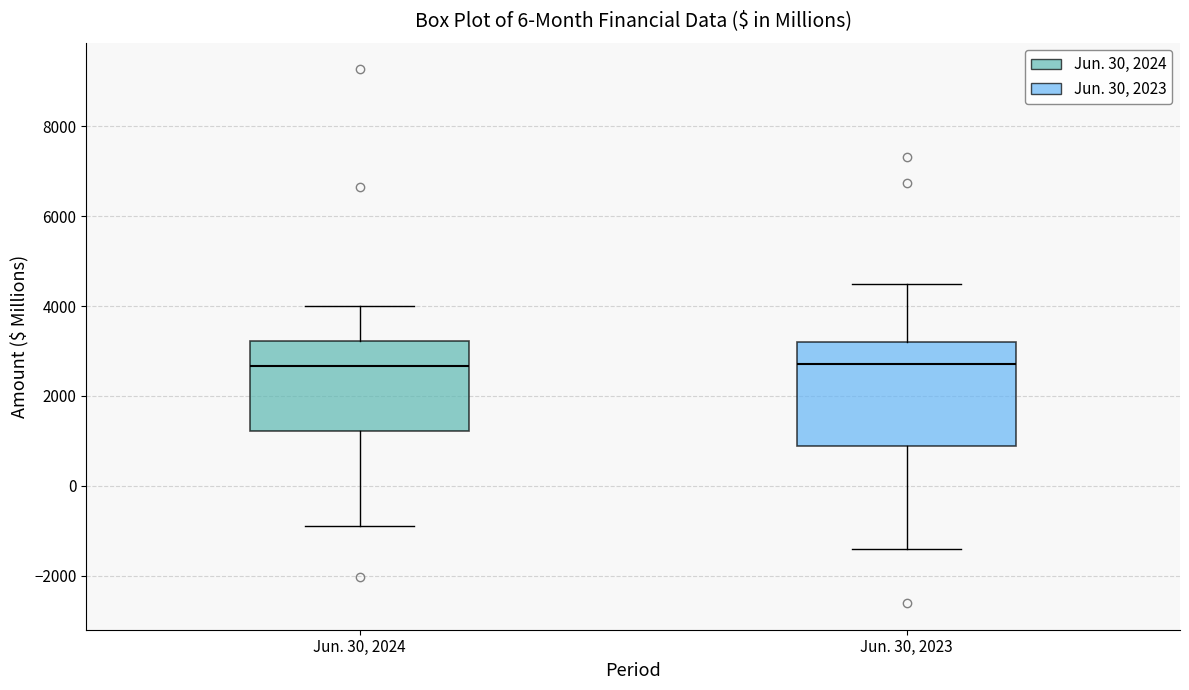

Which box is the tallest, from its lower edge to its upper edge?

Jun. 30, 2023